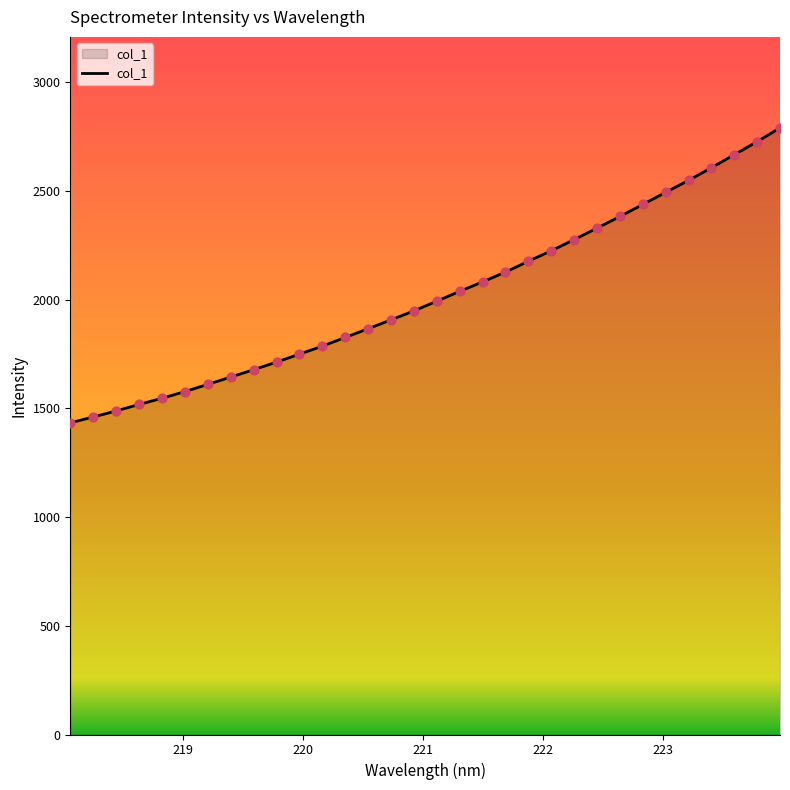

What is the maximum value shown in the chart?

2789.2